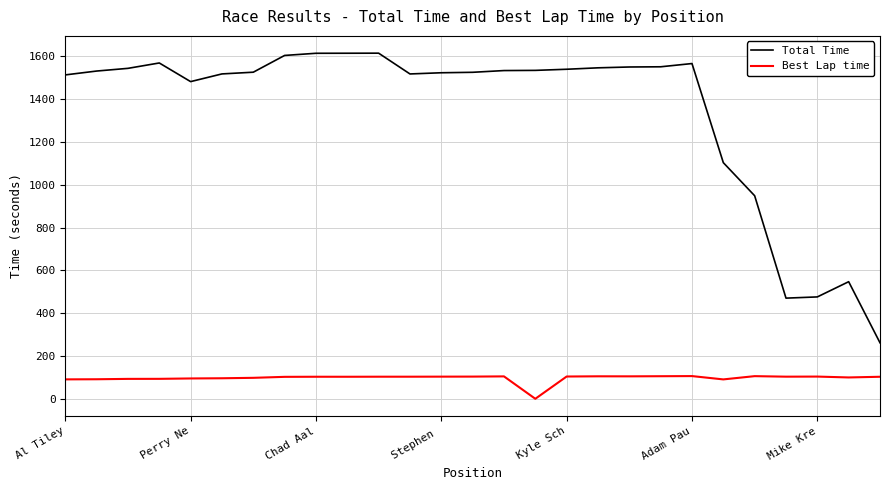

Which series has the largest total across all categories?

Total Time